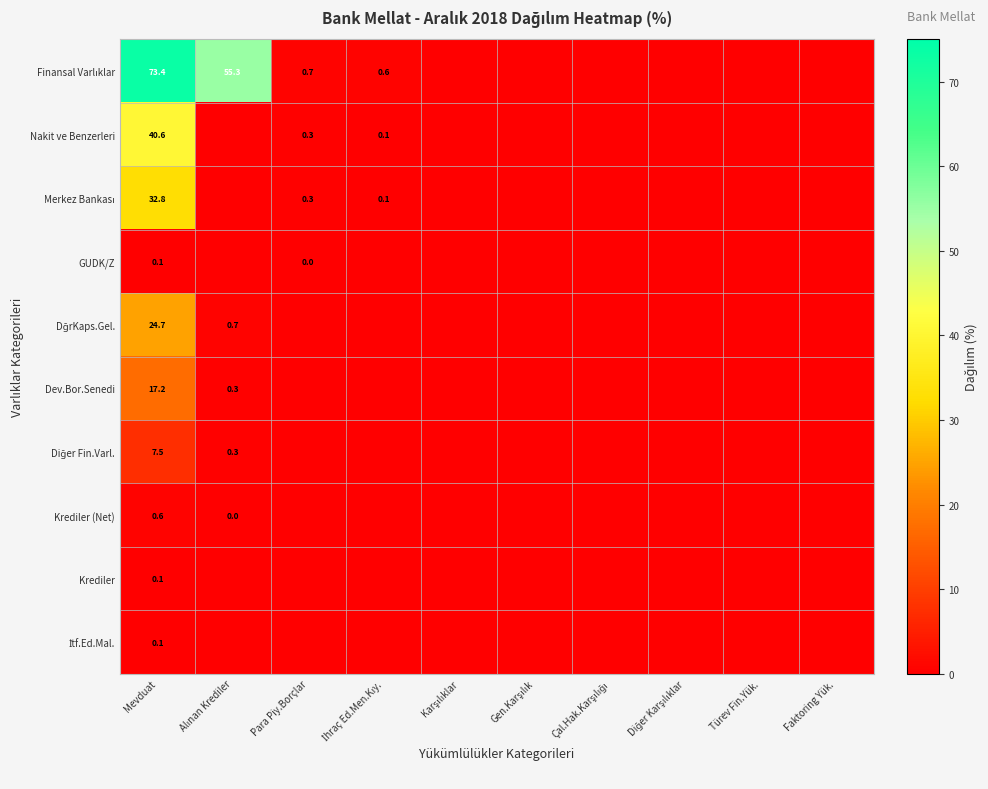

True or false: DğrKaps.Gel. has a value of 0.7 at Alınan Krediler.

True